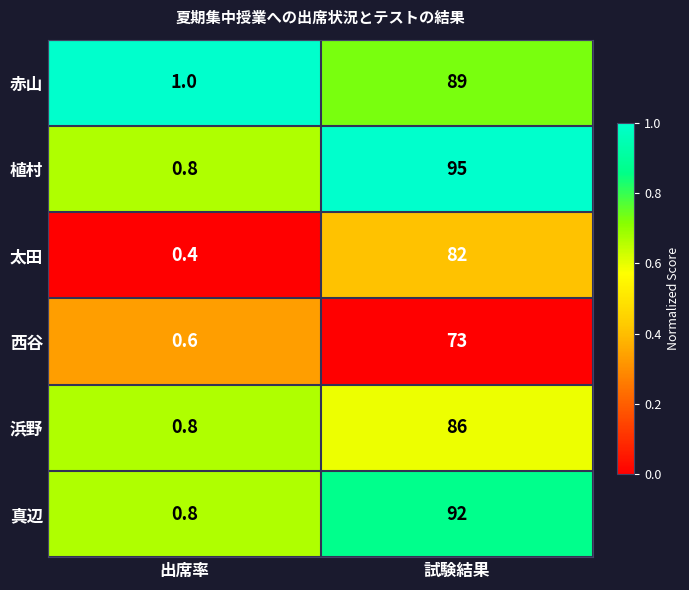

List the series in order of their peak value, highest first.

植村, 真辺, 赤山, 浜野, 太田, 西谷